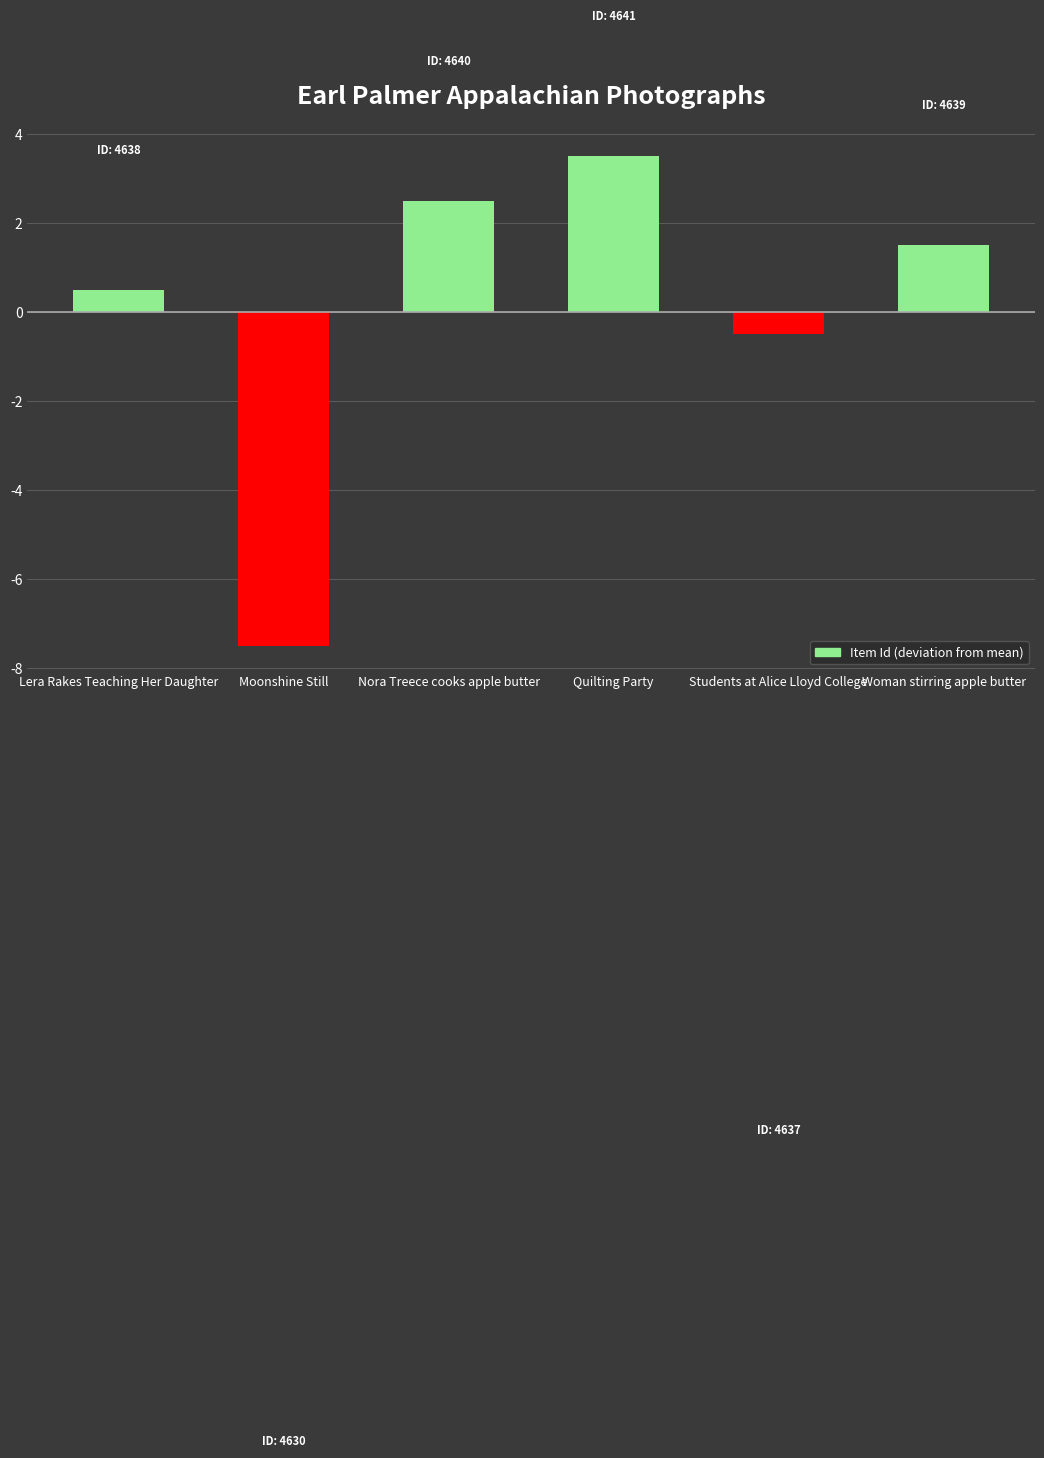

What is the value of the 3rd bar from the left?

2.5